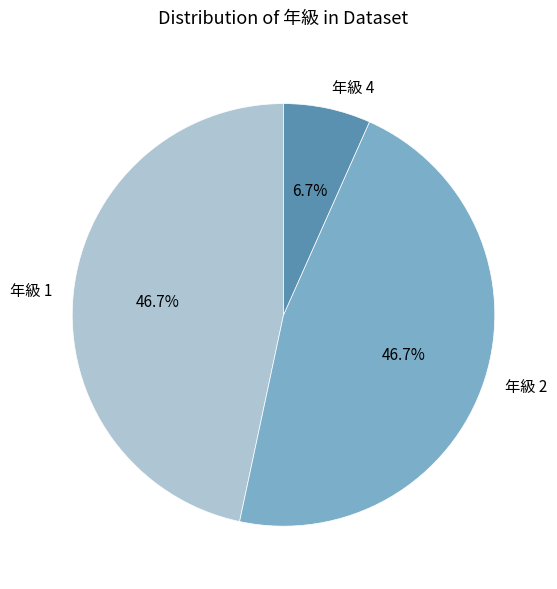

Is the sum of 年級 1 and 年級 2 greater than half?

Yes